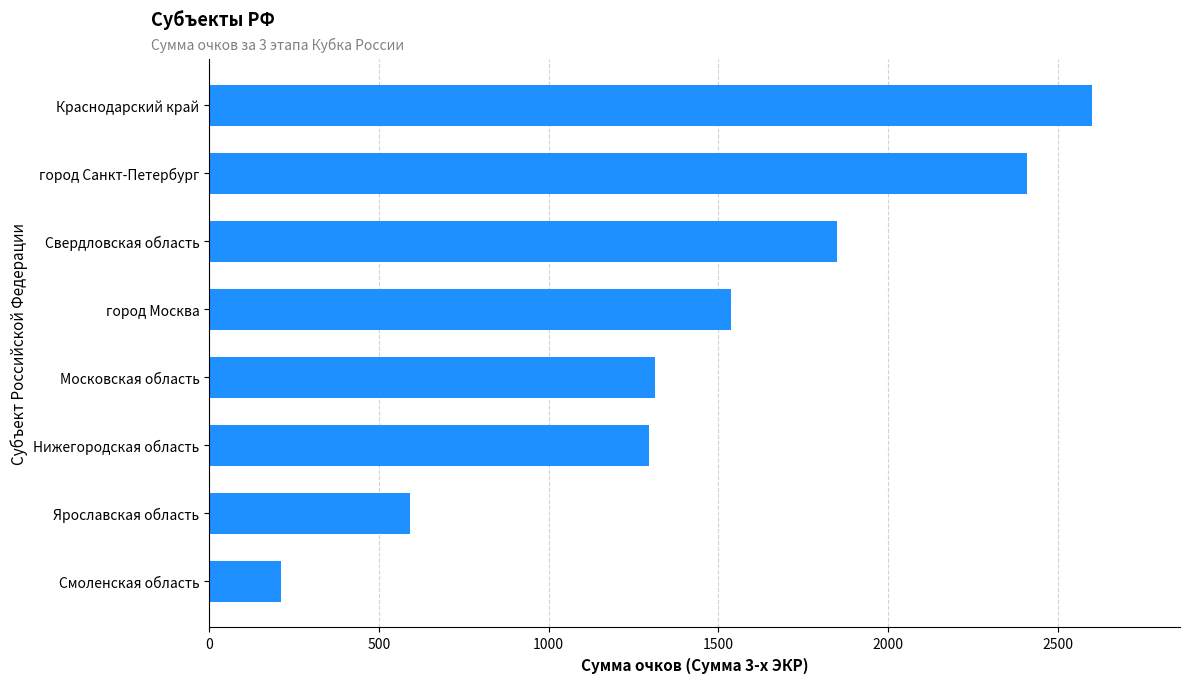

What is the smallest value displayed?

210